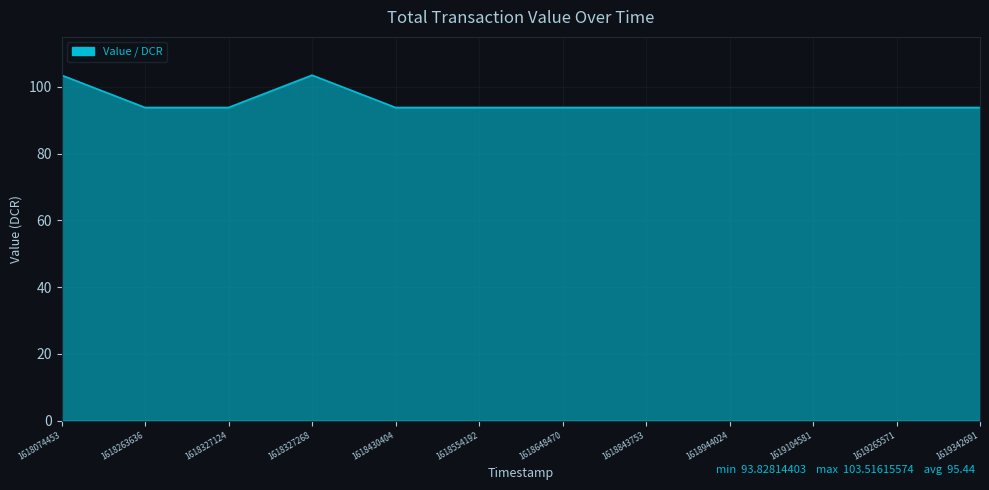

At which label is the value closest to 98?

1618263636